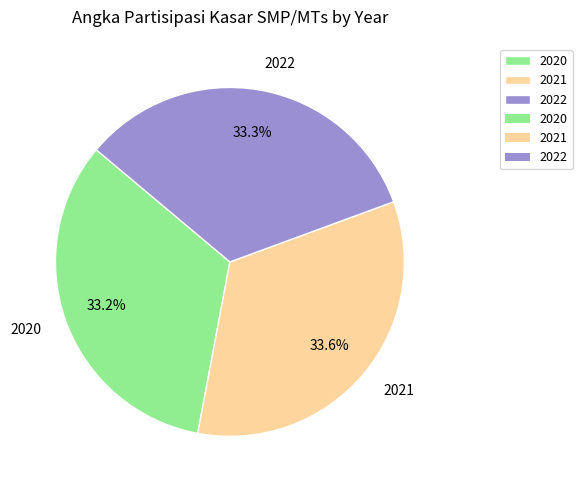

Approximately how many times larger is the value at 2020 compared to 2021?

1.0